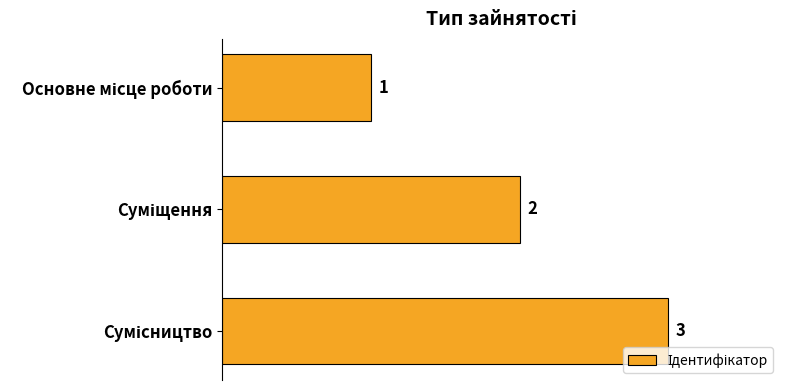

What is the sum of all values?

6